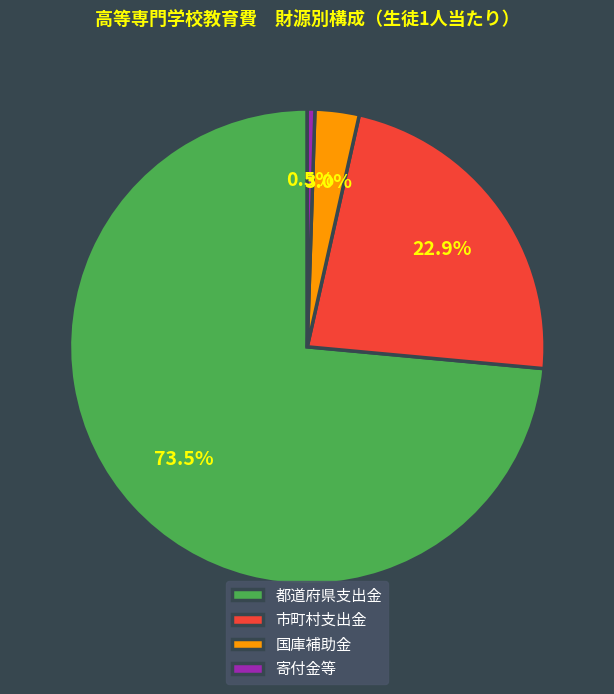

What is the total percentage of 国庫補助金 and 市町村支出金?

25.9%